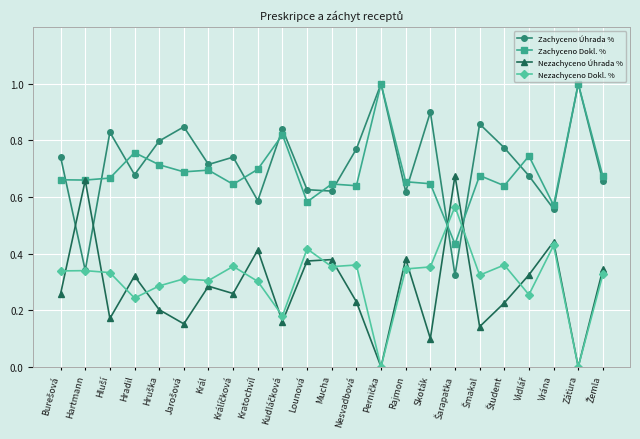

Where is the first local maximum for Nezachyceno Úhrada %?

Hartmann